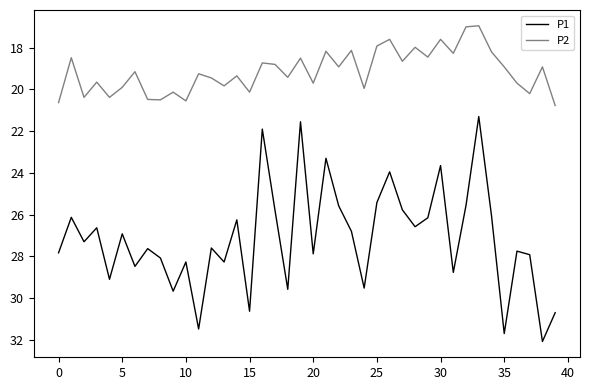

What is the difference between the maximum and minimum values in the P2 series?

3.8